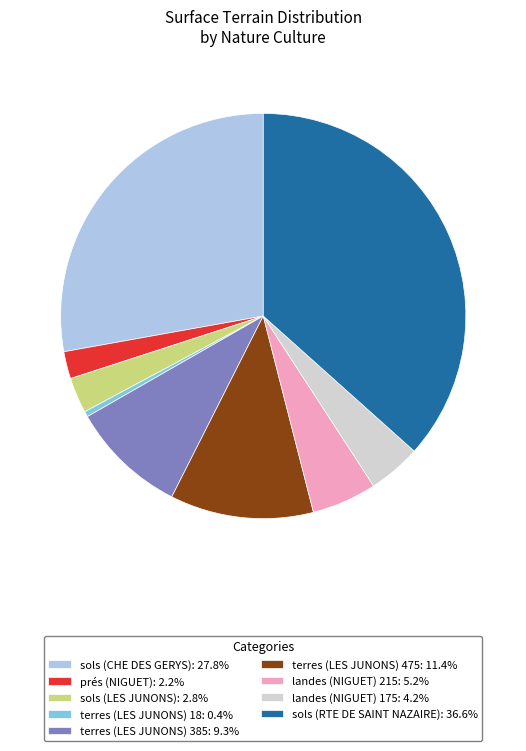

Does any single category account for the majority?

No